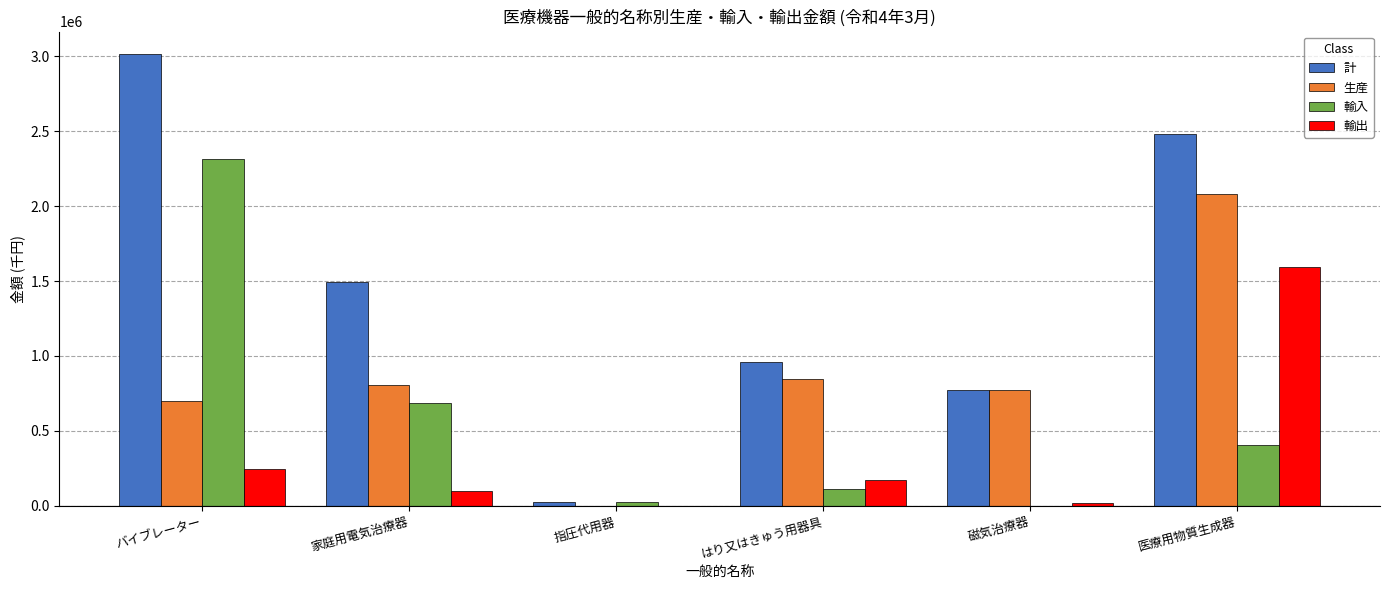

The 生産 series shows 808821 at 家庭用電気治療器. True or false?

True